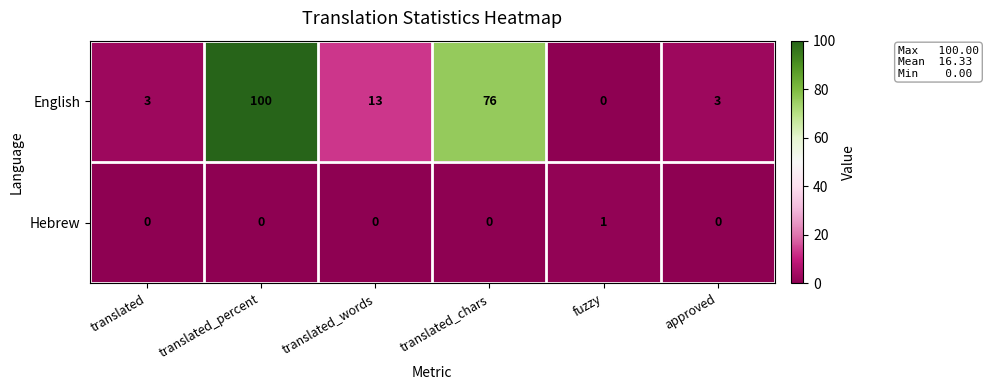

Which series has the widest spread of values?

English